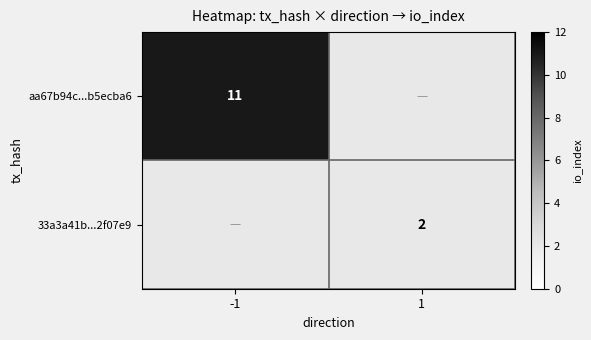

Is it true that 33a3a41b...2f07e9 equals 2 at 1?

True